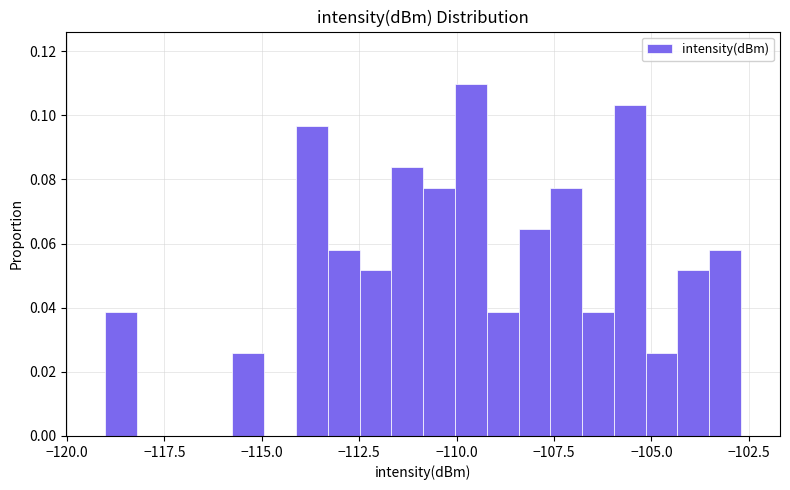

Around what value on the x-axis is the tallest bar? Give the approximate position of its centre, as read against the axis.

-109.5